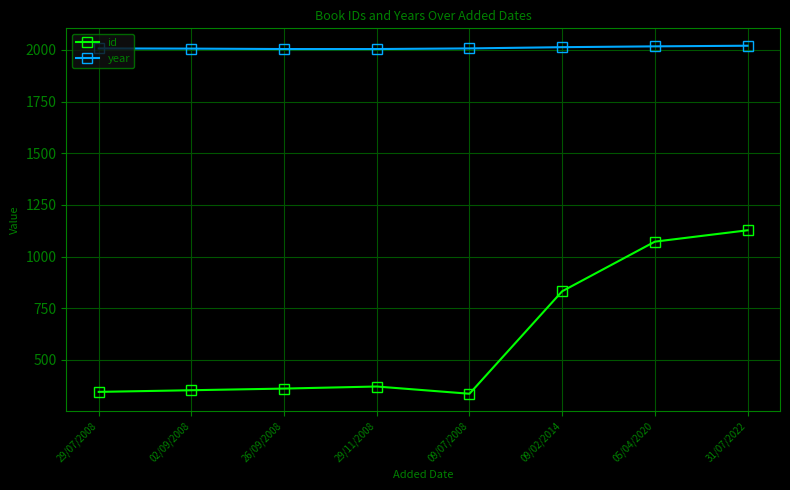

Where is id nearest to the value 731?

09/02/2014